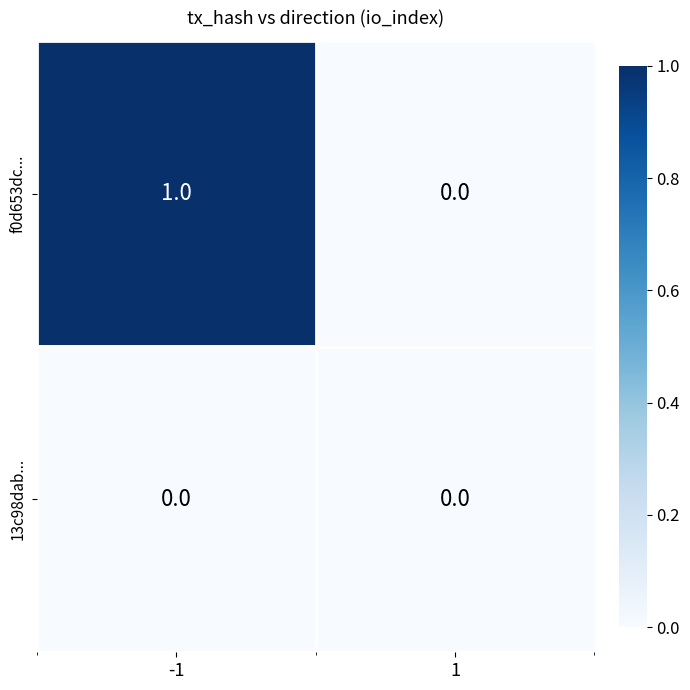

At which category is the sum across all series the highest?

-1